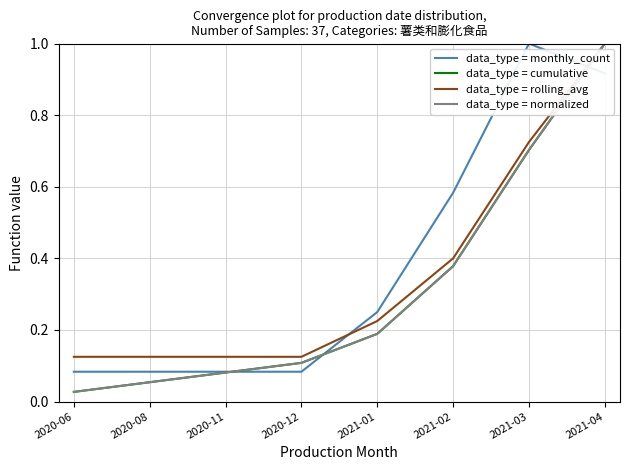

The data_type = normalized series shows 0.4 at 2021-02. True or false?

True